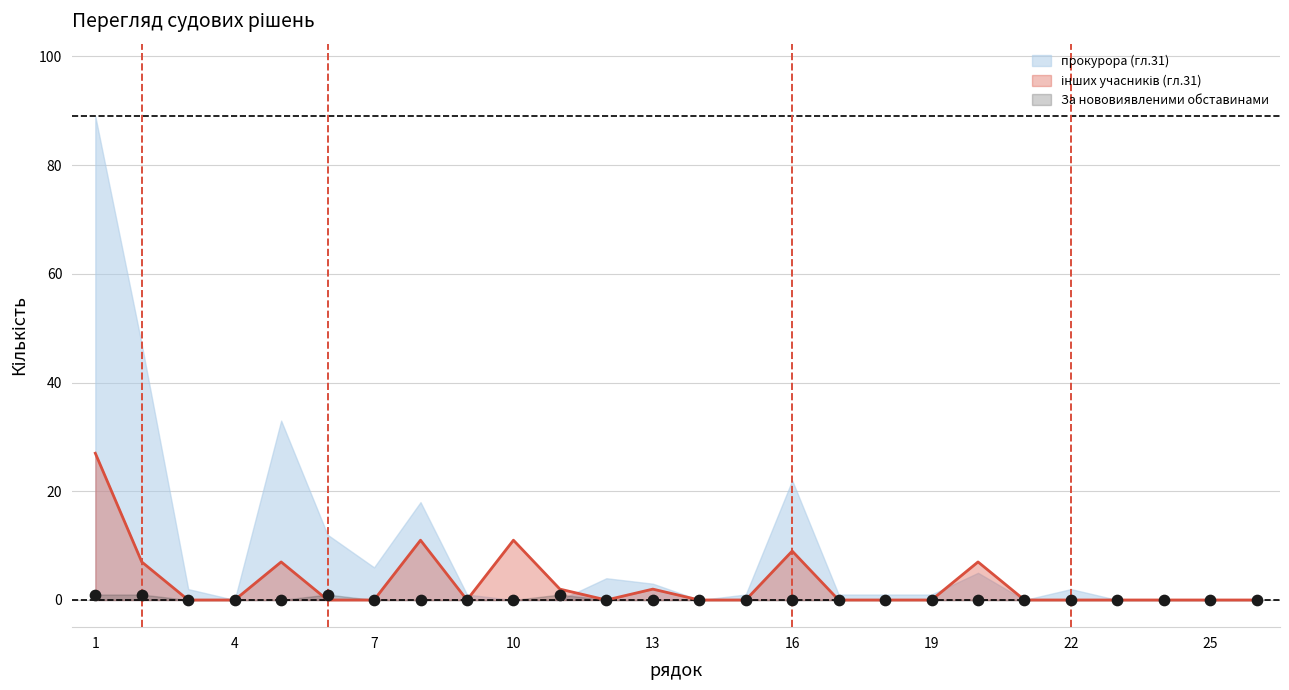

At which category is the sum across all series the highest?

1